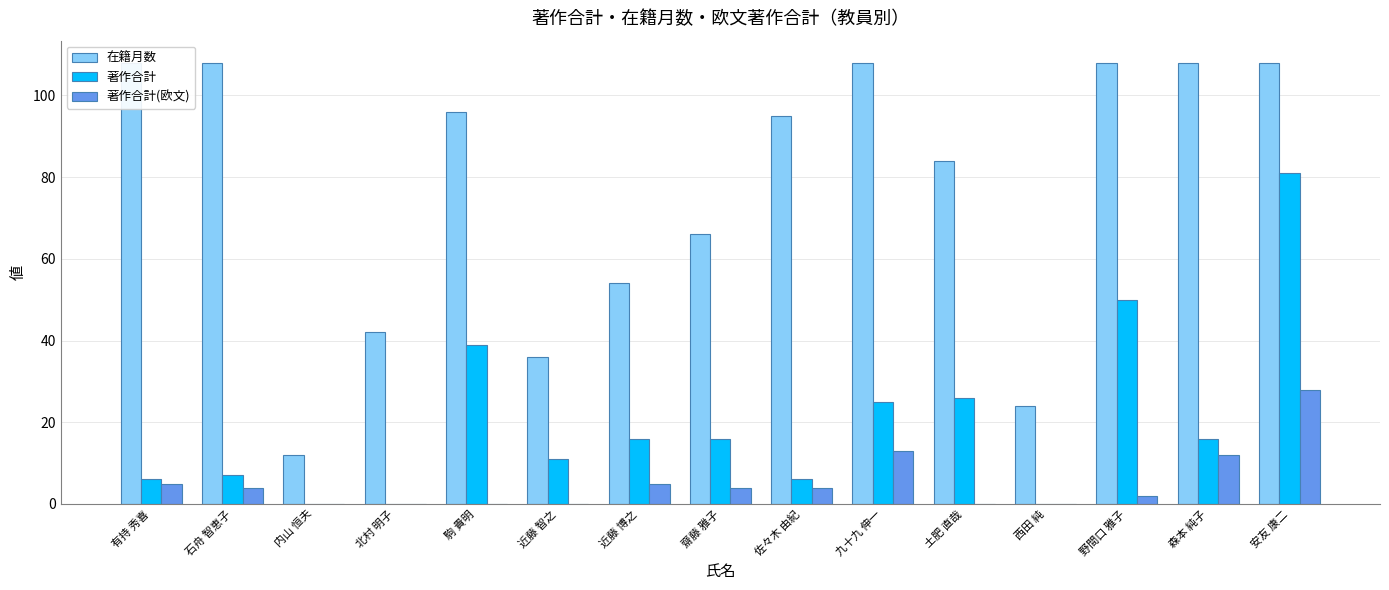

Rank the series by their average value, from lowest to highest.

著作合計(欧文), 著作合計, 在籍月数